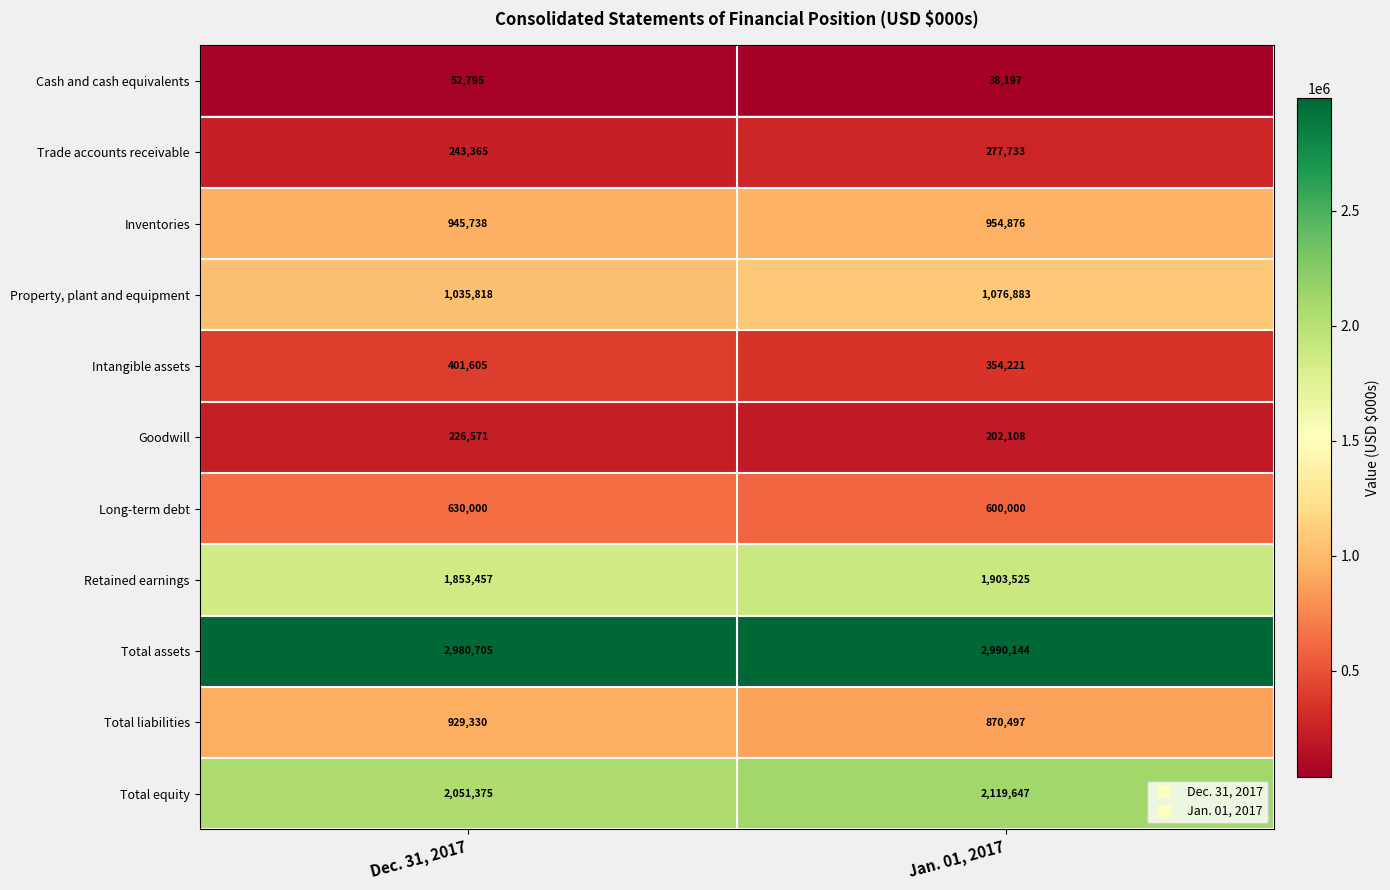

Read the Cash and cash equivalents value at Dec. 31, 2017.

52795